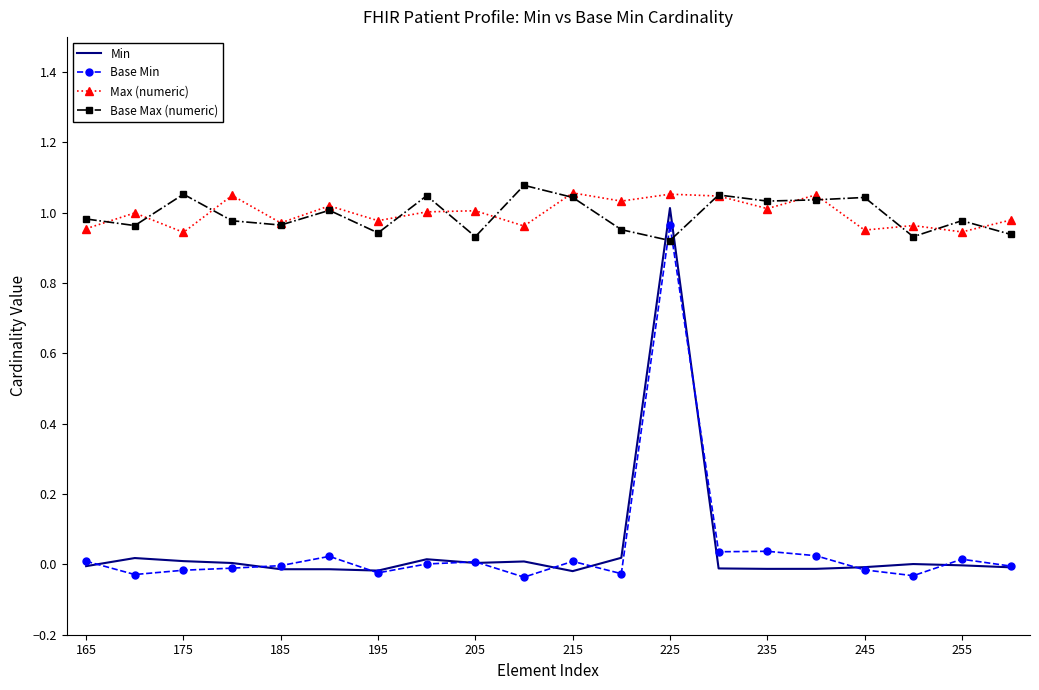

Which series has the largest range (max minus min)?

Min